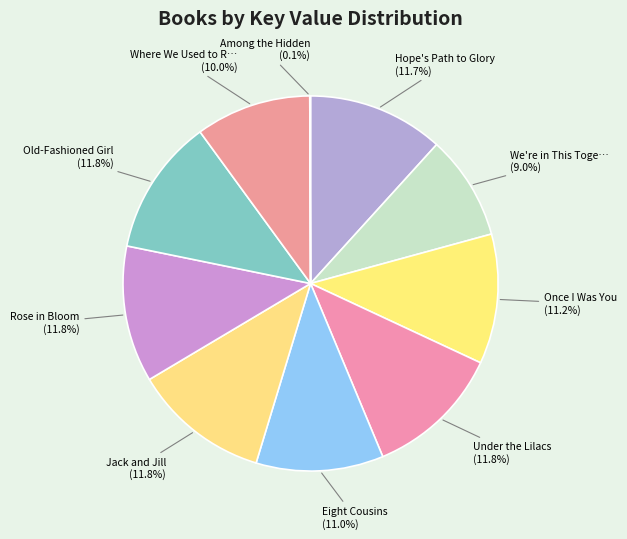

What is the smallest slice in the pie chart?

Among the Hidden